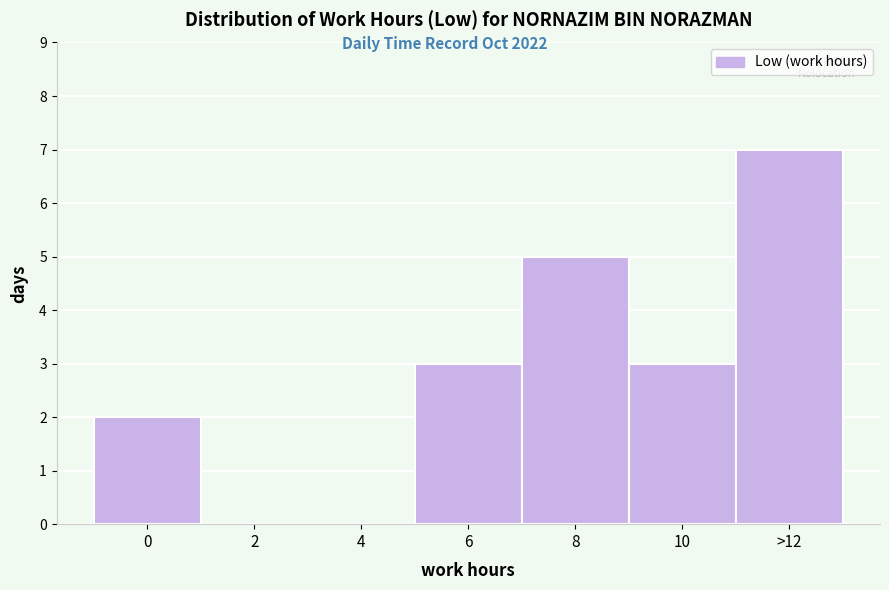

Reading left to right, extract all data points from this chart.

0=2	2=0	4=0	6=3	8=5	10=3	>12=7